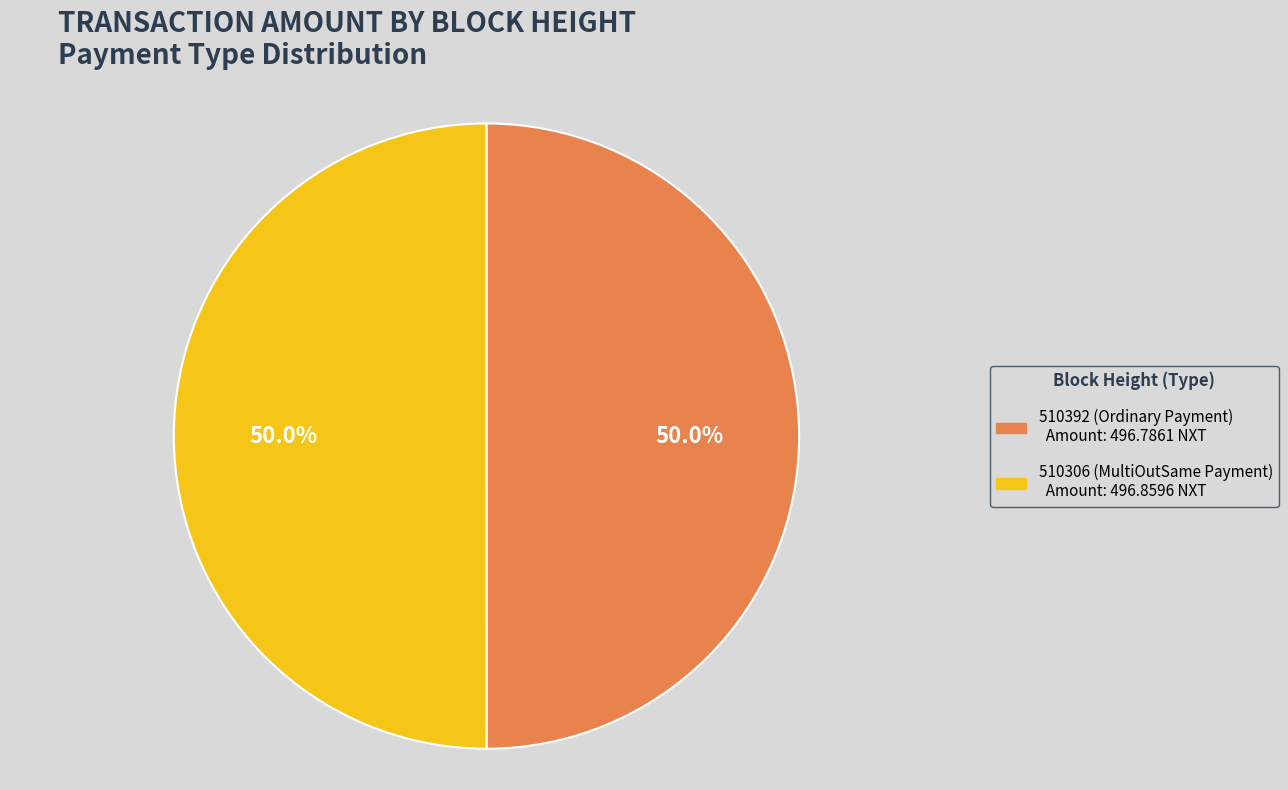

Approximately how many times larger is the value at 510392 (Ordinary Payment) compared to 510306 (MultiOutSame Payment)?

1.0